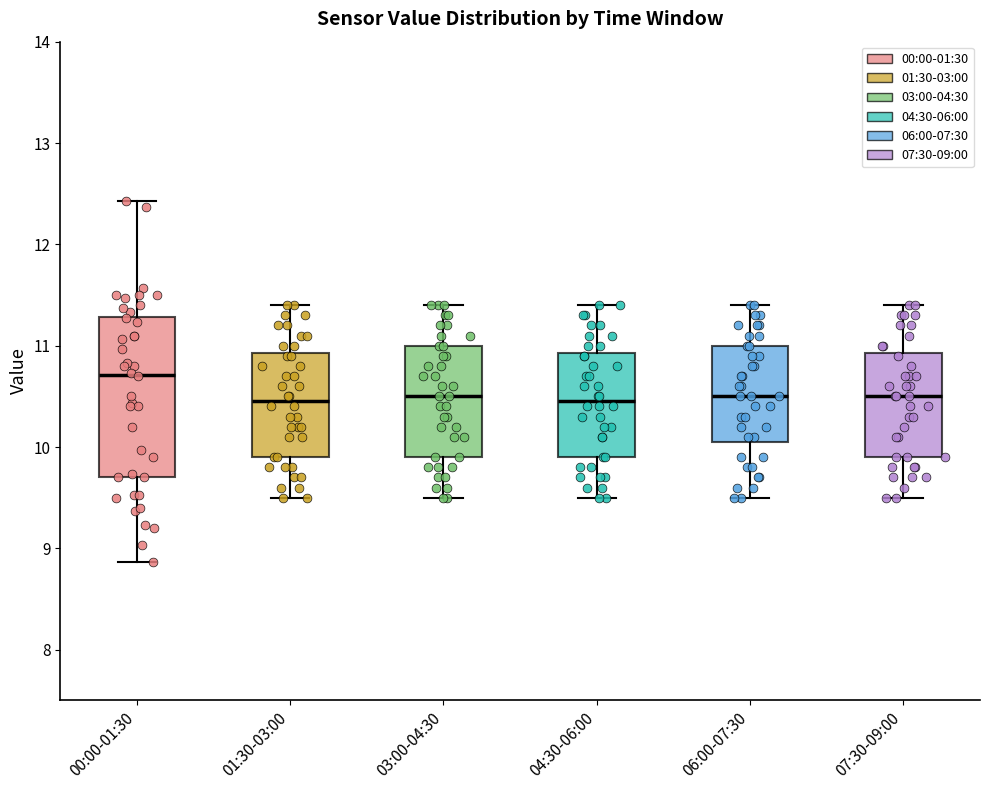

Which box's median line is the highest?

00:00-01:30